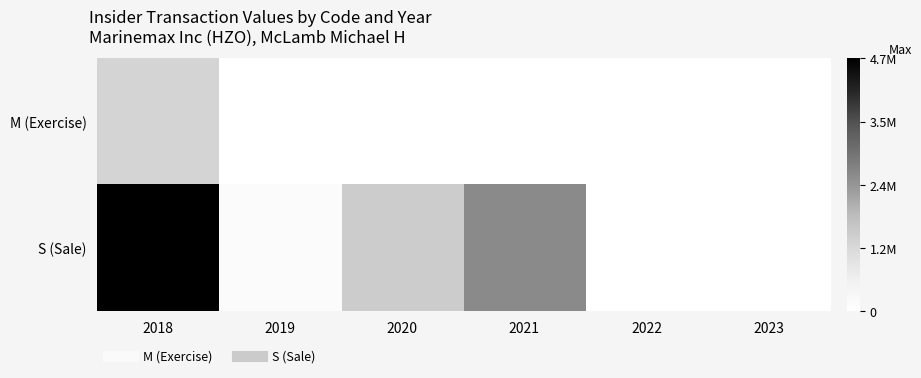

At how many categories does at least one series exceed 0?

4